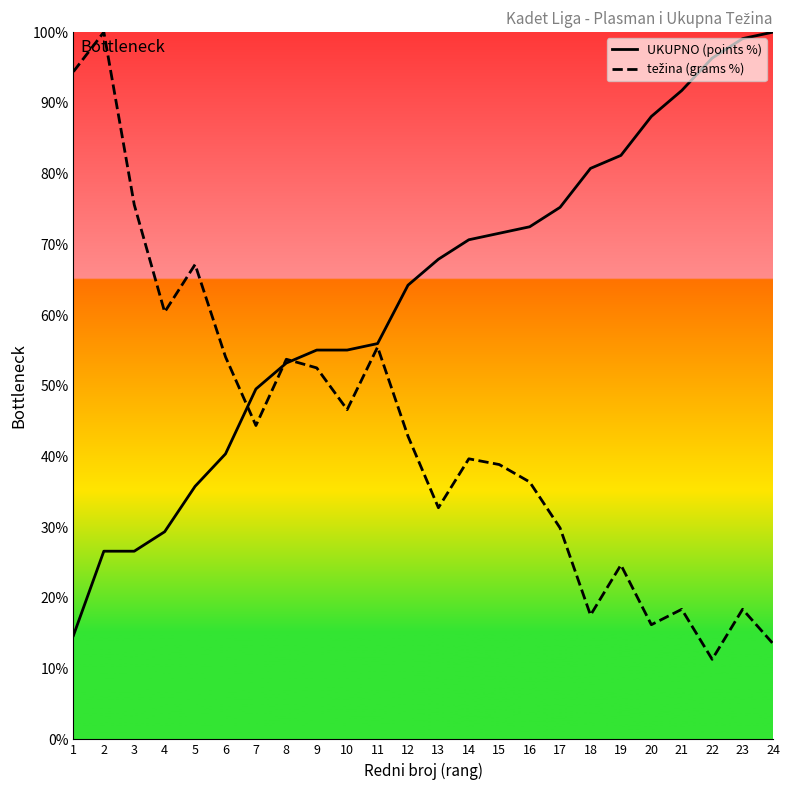

True or false: težina (grams %) has a value of 4.7 at 23.

False